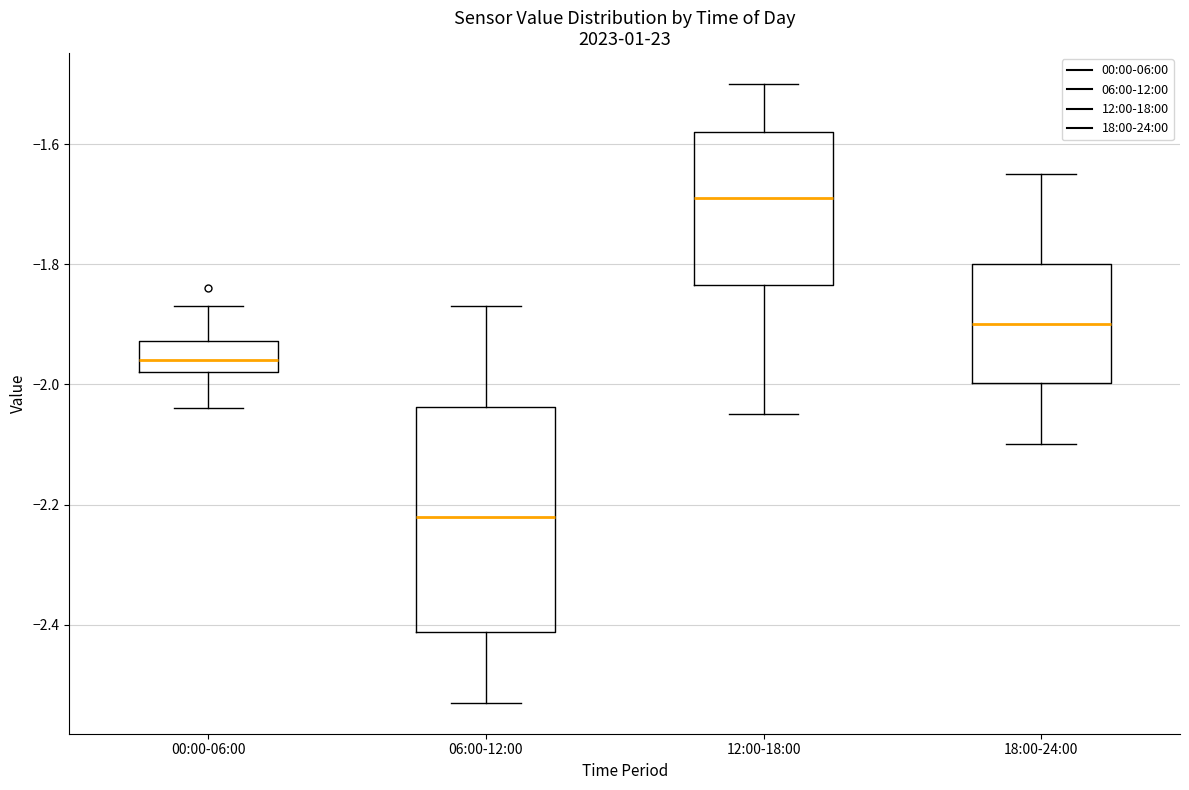

Which box has the lowest median line?

06:00-12:00